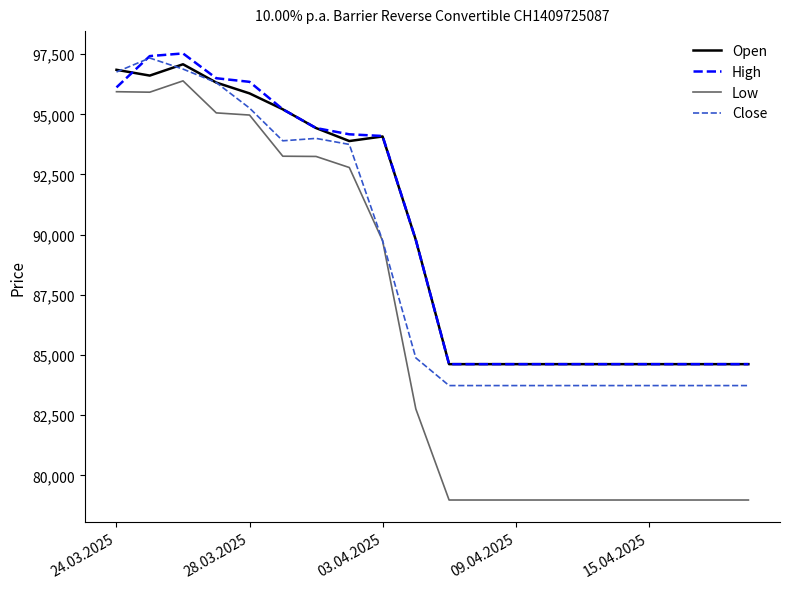

List the series in order of their peak value, highest first.

High, Close, Open, Low